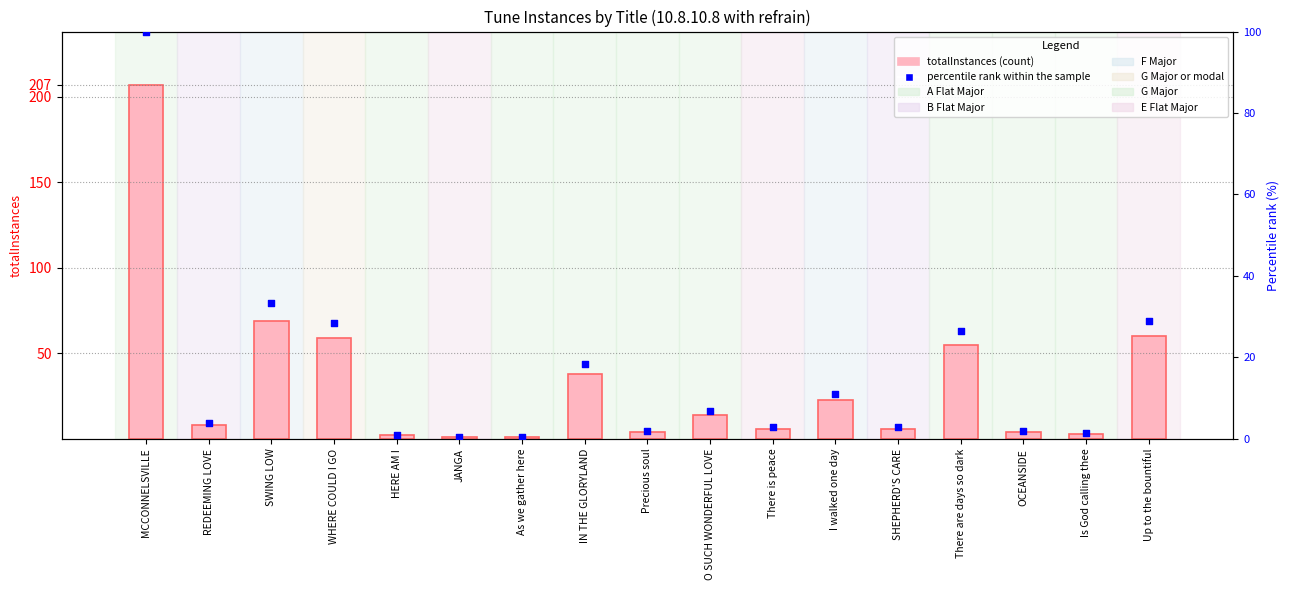

Is the value of totalInstances at Precious soul greater than the value of percentile rank within the sample at HERE AM I?

Yes